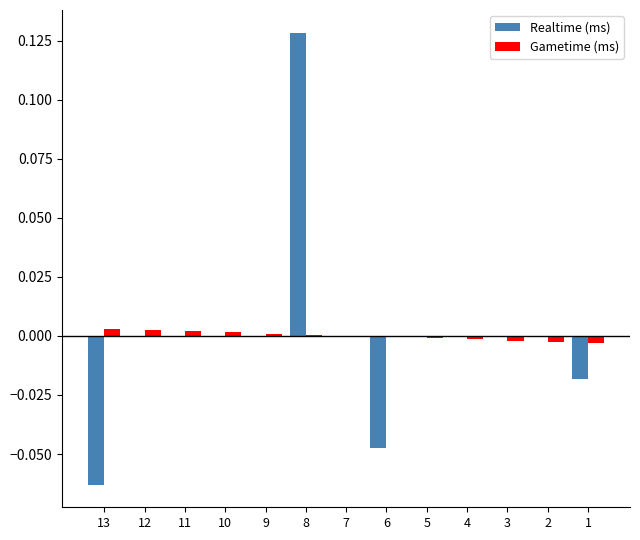

Count the number of data series in this chart.

2